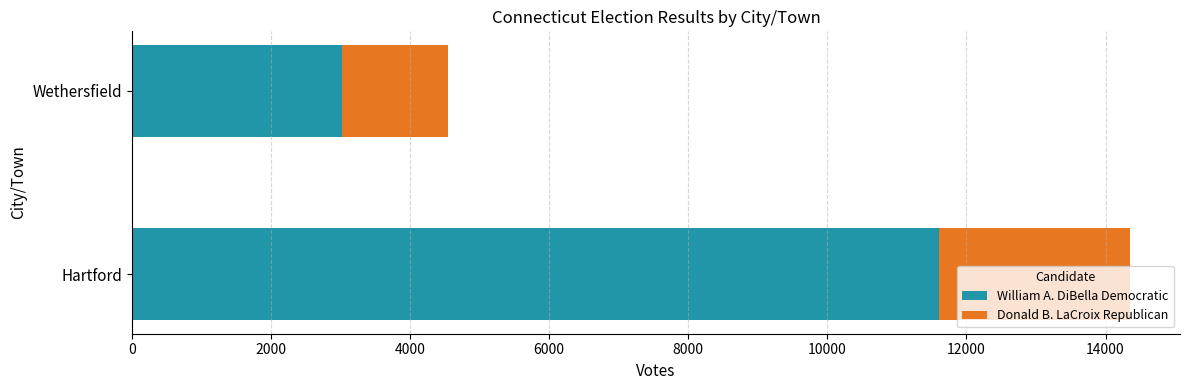

What is the difference between the William A. DiBella Democratic values at Hartford and Wethersfield?

8586